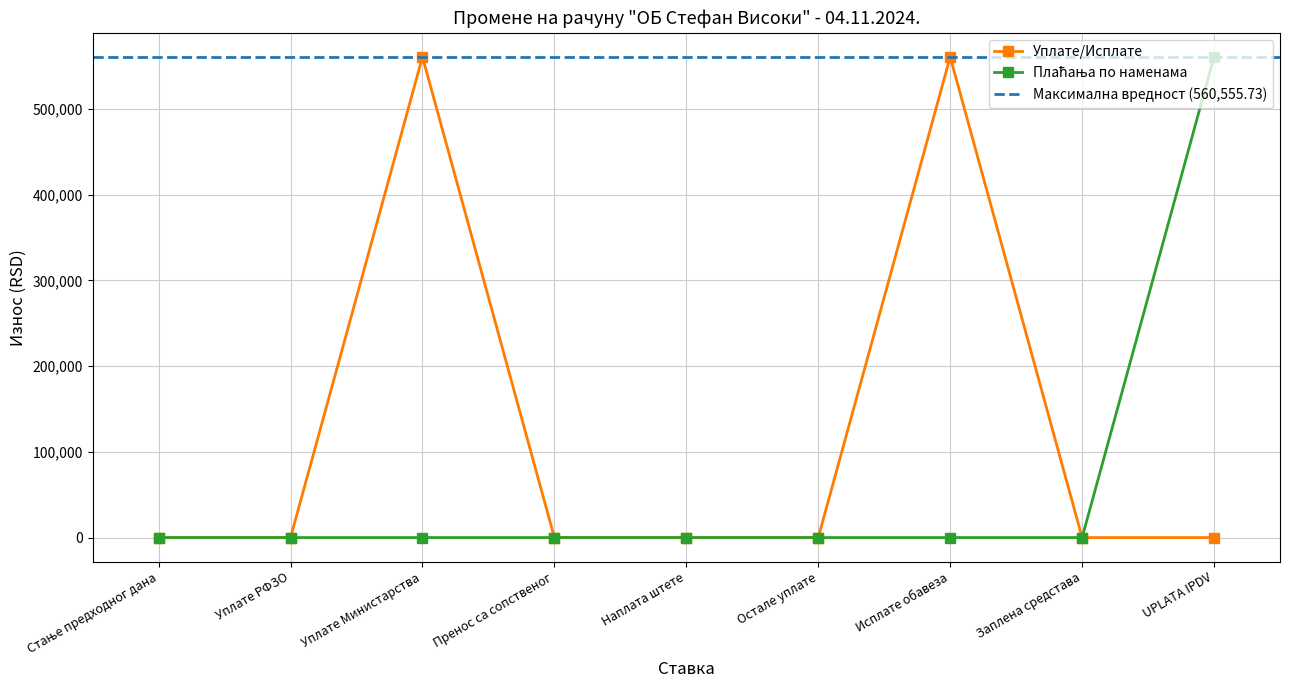

True or false: Уплате/Исплате and Плаћања по наменама intersect in this chart.

False